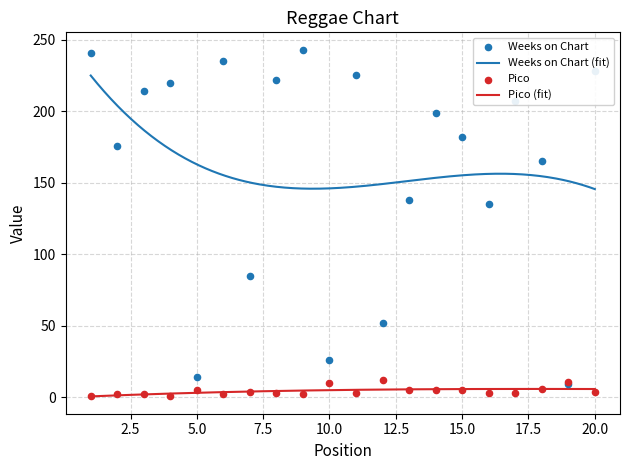

Which series has the largest total across all categories?

Weeks on Chart